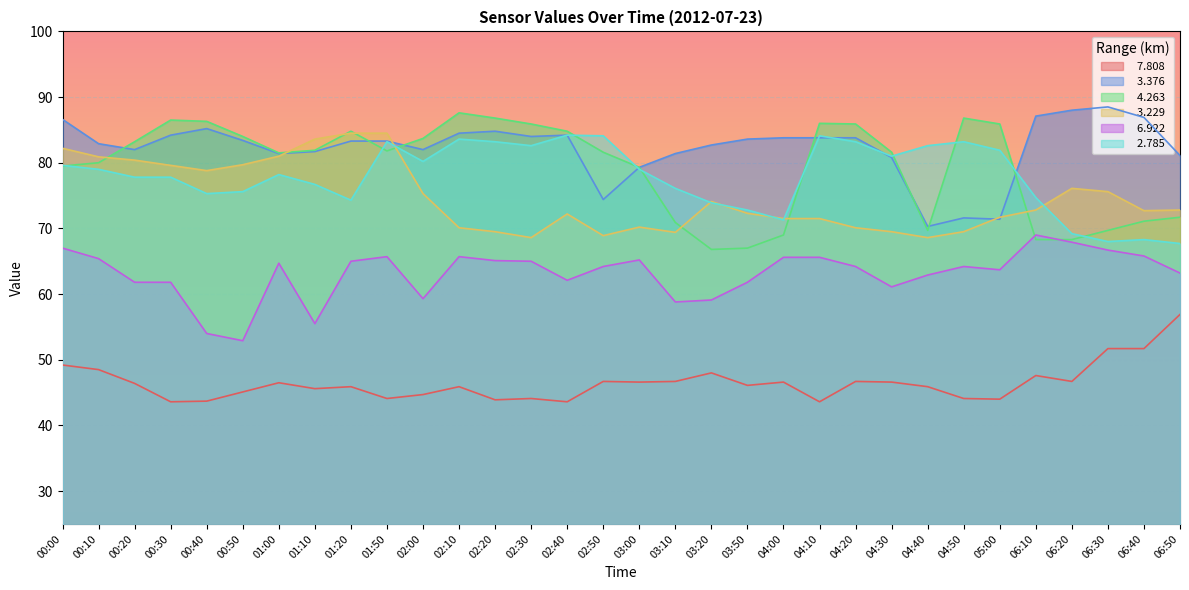

What is the difference between the   4.263 values at 04:10 and 00:30?

0.5